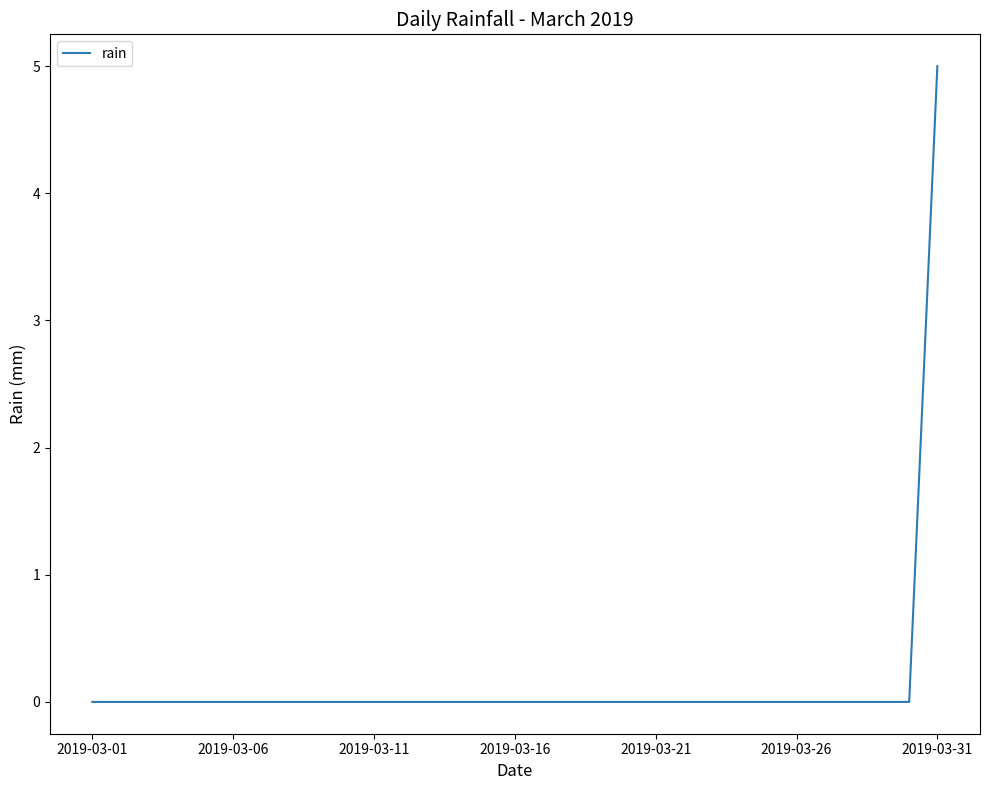

What is the greatest value displayed?

5